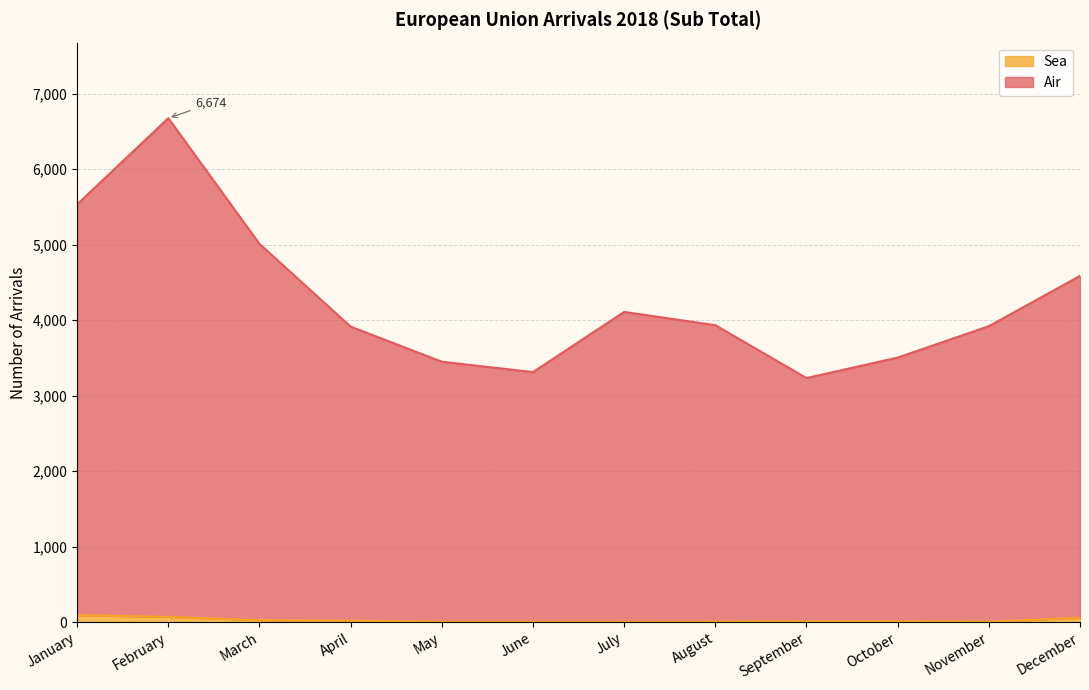

Reading right to left, list all the values displayed in this chart.

Air: 4585	3919	3503	3232	3932	4108	3311	3448	3913	5009	6674	5533
Sea: 57	3	8	7	3	1	2	2	17	25	68	91